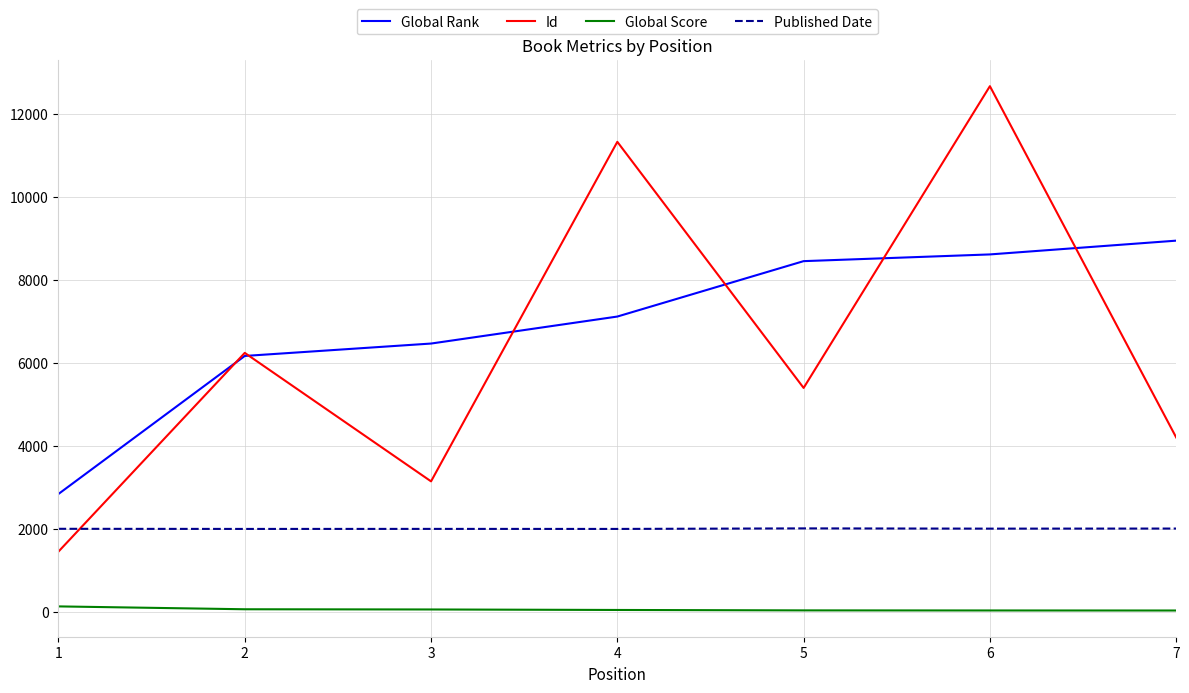

Which series changed the most between 2 and 4?

Id